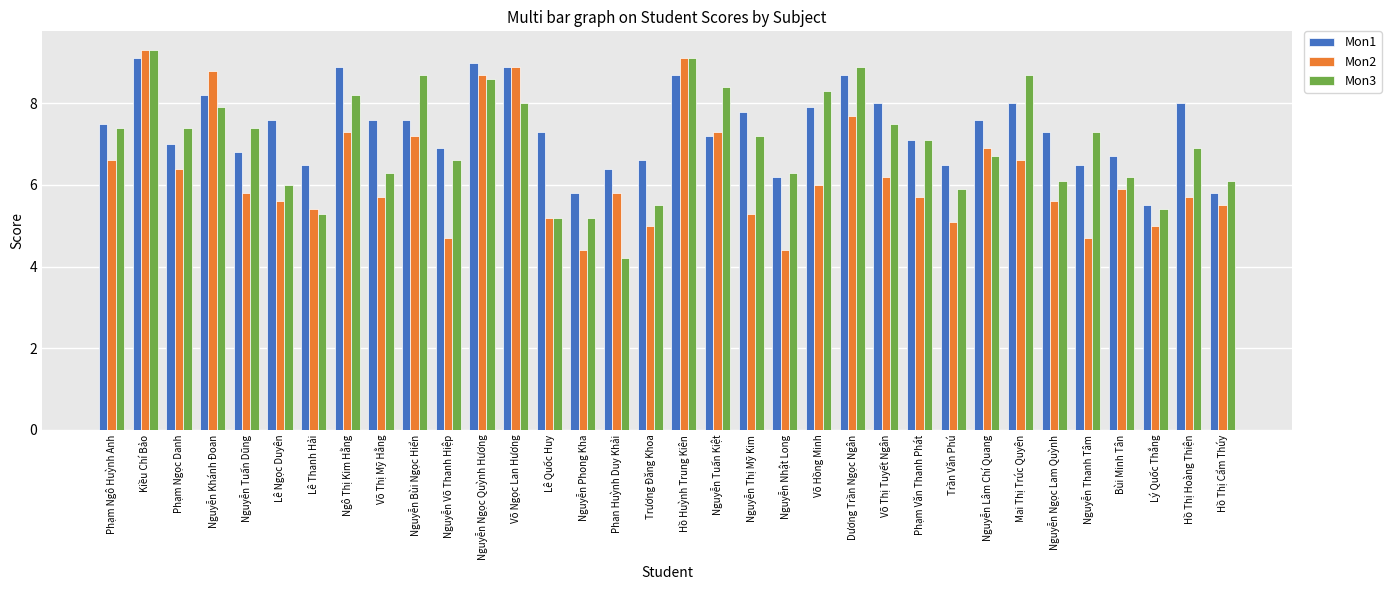

Is it true that Mon1 equals 6.9 at Nguyễn Võ Thanh Hiệp?

True